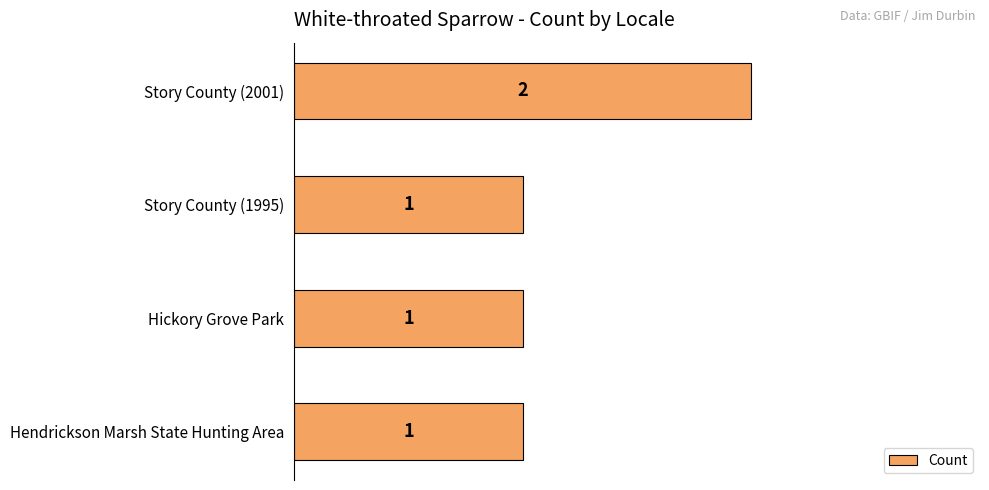

What is the change in value from Story County (1995) to Story County (2001)?

+1